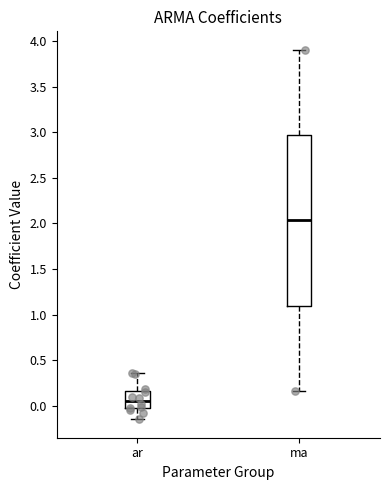

Reading left to right, transcribe this box plot: for each box, give where its median line is, the range the box spans, and where its two whiskers end, as read against the y-axis. The values are not printed on the chart, so give them approximately, as read against the axis.

ar: median 0.05, box -0.05 to 0.15, whiskers -0.15 to 0.35
ma: median 2.05, box 1.10 to 2.95, whiskers 0.15 to 3.90